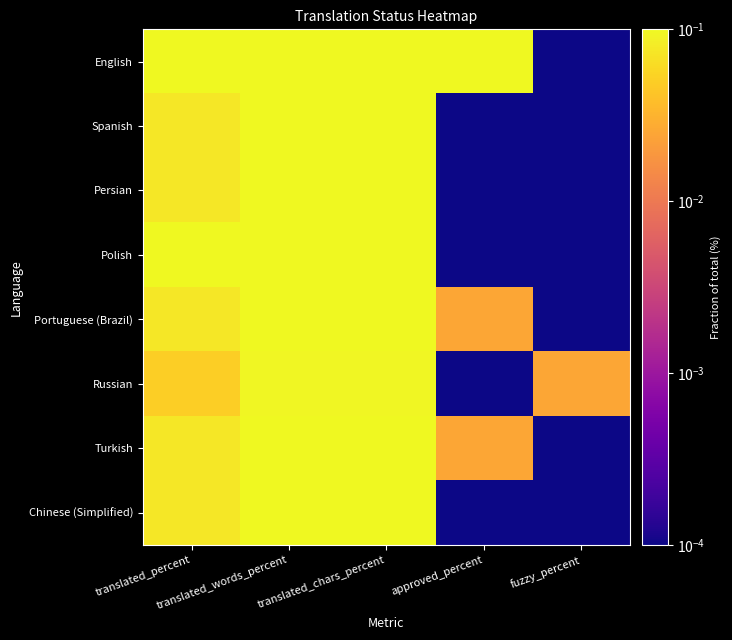

How many categories are shown in the chart?

5